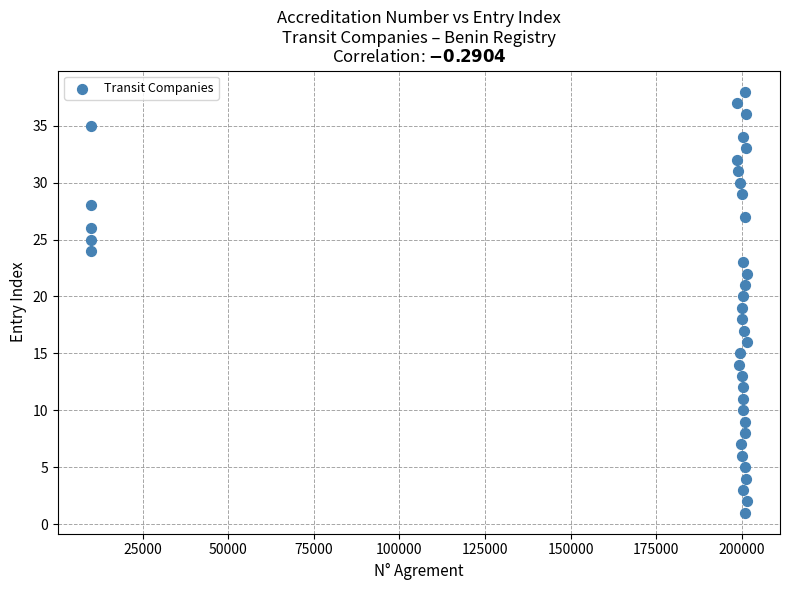

What is the range of Y values (max minus min)?

37